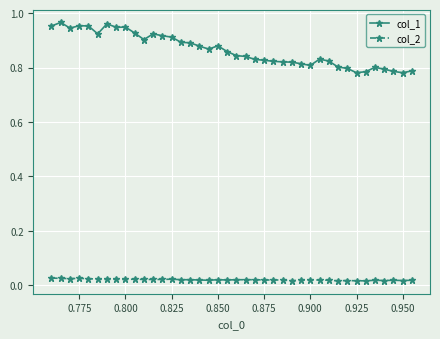

List the series in order of their overall mean, lowest first.

col_2, col_1